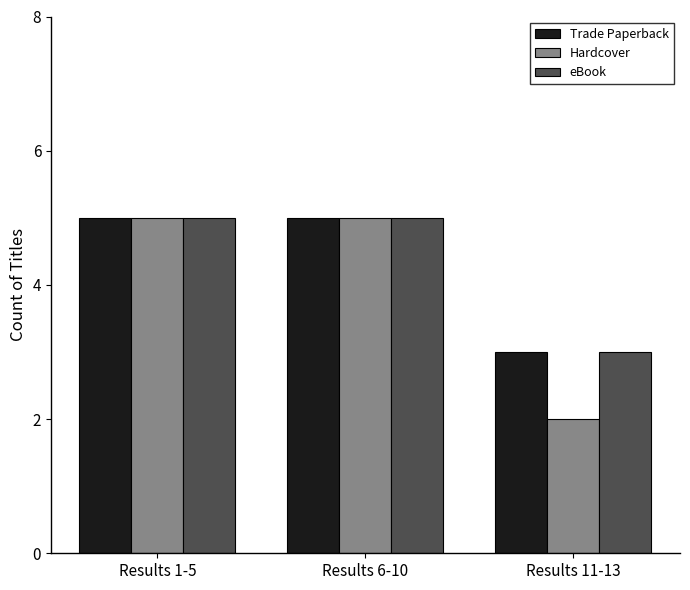

The Hardcover series shows 5 at Results 6-10. True or false?

True